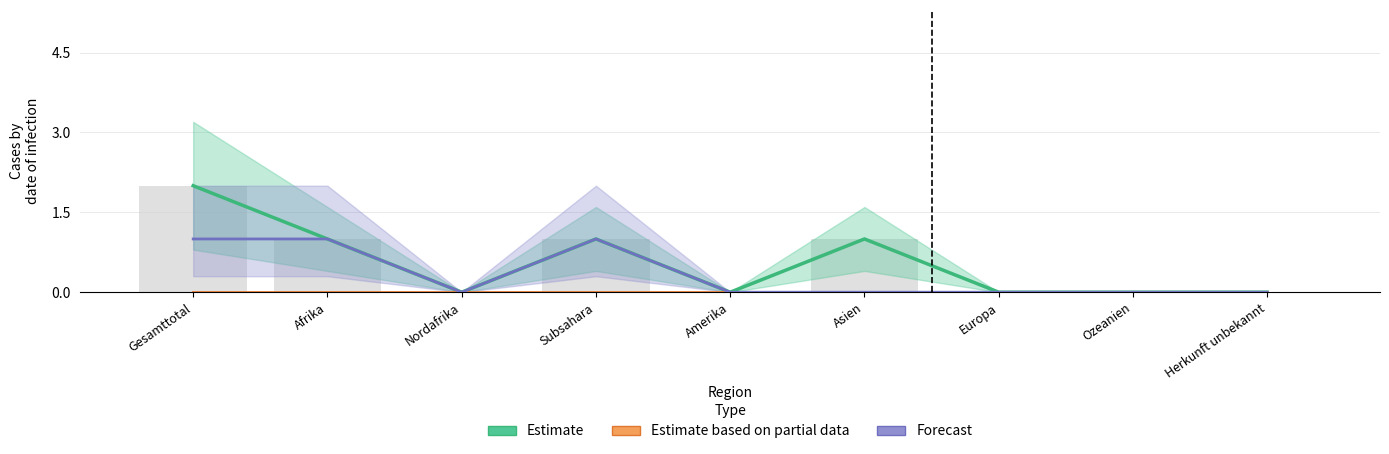

Reading left to right, list all the values displayed in this chart.

Estimate: Gesamttotal=2	Afrika=1	Nordafrika=0	Subsahara=1	Amerika=0	Asien=1	Europa=0	Ozeanien=0	Herkunft unbekannt=0
Estimate based on partial data: Gesamttotal=0	Afrika=0	Nordafrika=0	Subsahara=0	Amerika=0	Asien=0	Europa=0	Ozeanien=0	Herkunft unbekannt=0
Forecast: Gesamttotal=1	Afrika=1	Nordafrika=0	Subsahara=1	Amerika=0	Asien=0	Europa=0	Ozeanien=0	Herkunft unbekannt=0